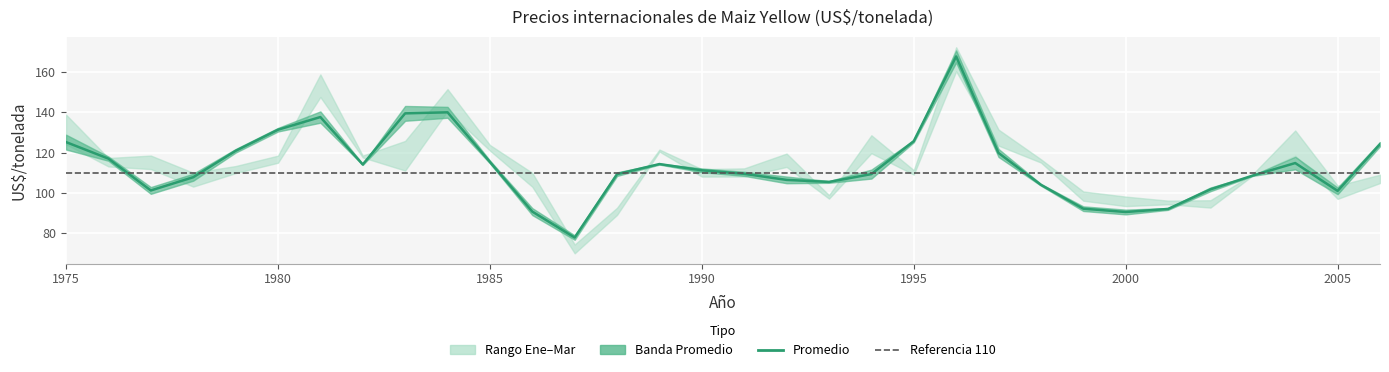

What is the difference between the highest and lowest values at 1976?

4.2